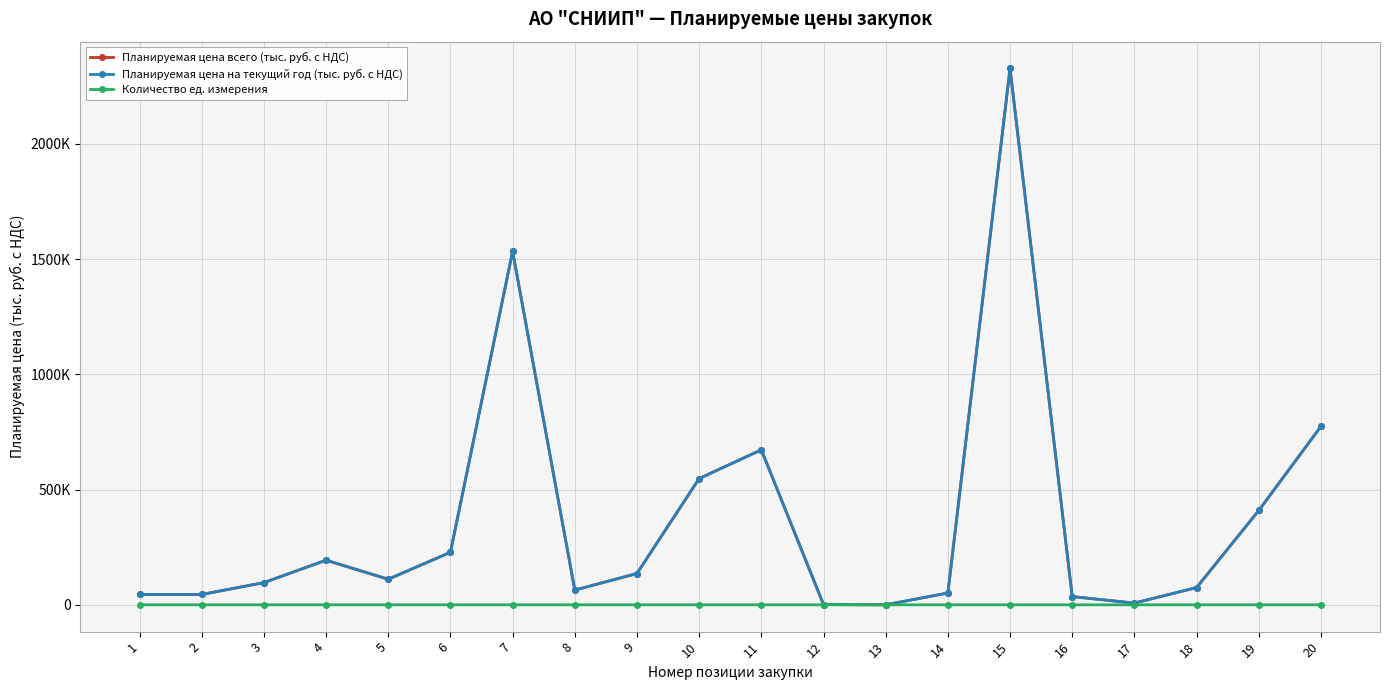

At which category does Планируемая цена на текущий год (тыс. руб. с НДС) reach its first local valley?

5